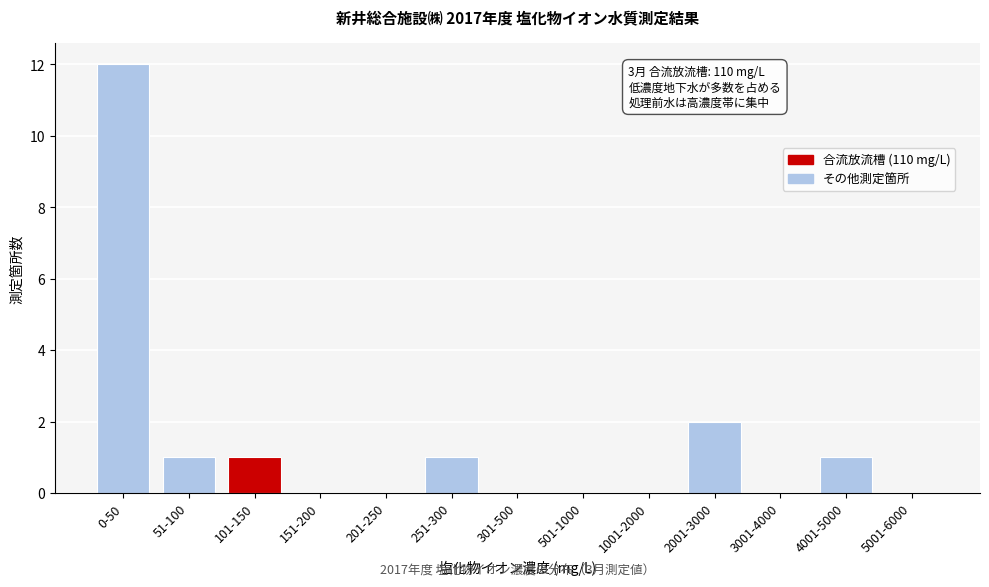

Reading right to left, list all the values displayed in this chart.

5001-6000=0	4001-5000=1	3001-4000=0	2001-3000=2	1001-2000=0	501-1000=0	301-500=0	251-300=1	201-250=0	151-200=0	101-150=1	51-100=1	0-50=12